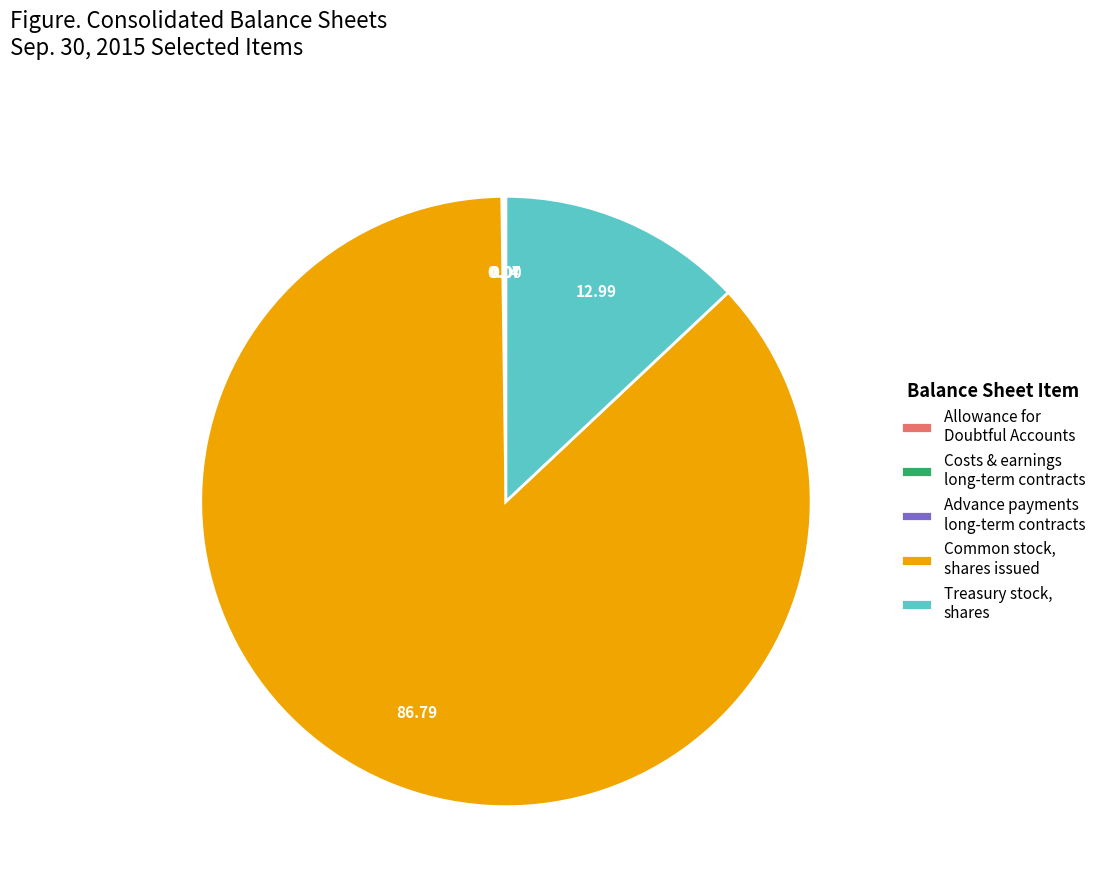

Which slice is the largest?

Common stock, shares issued